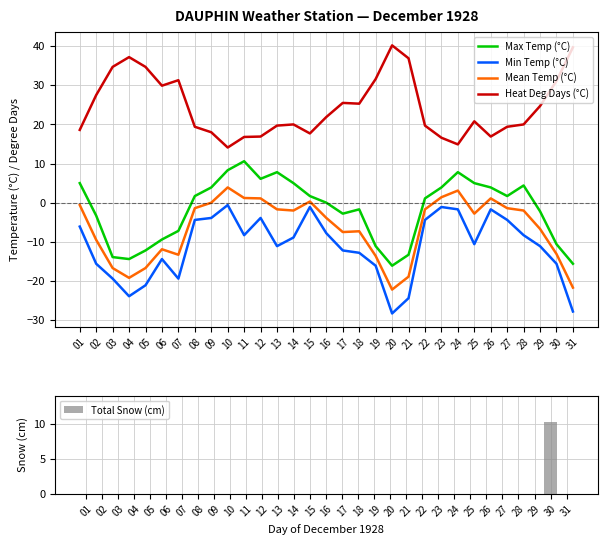

Which series has the largest range (max minus min)?

Min Temp (°C)